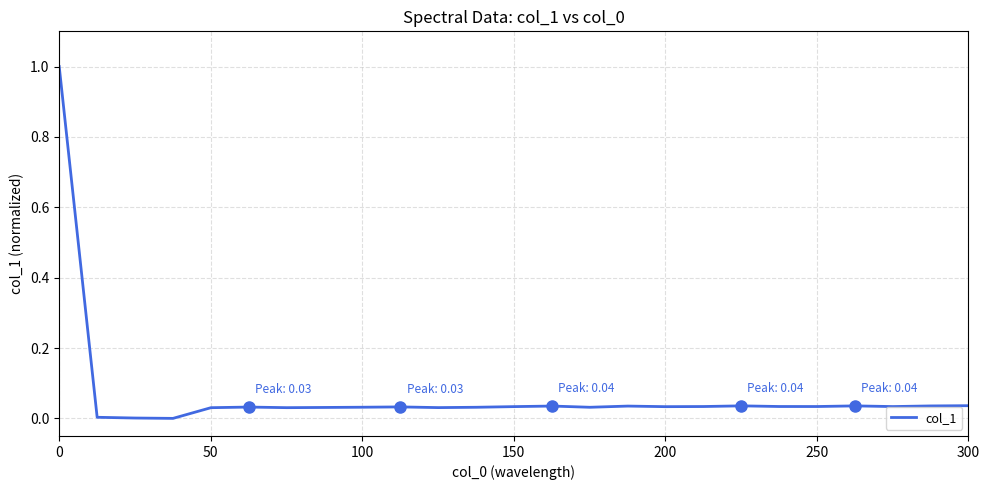

Does the chart have visible grid lines?

Yes